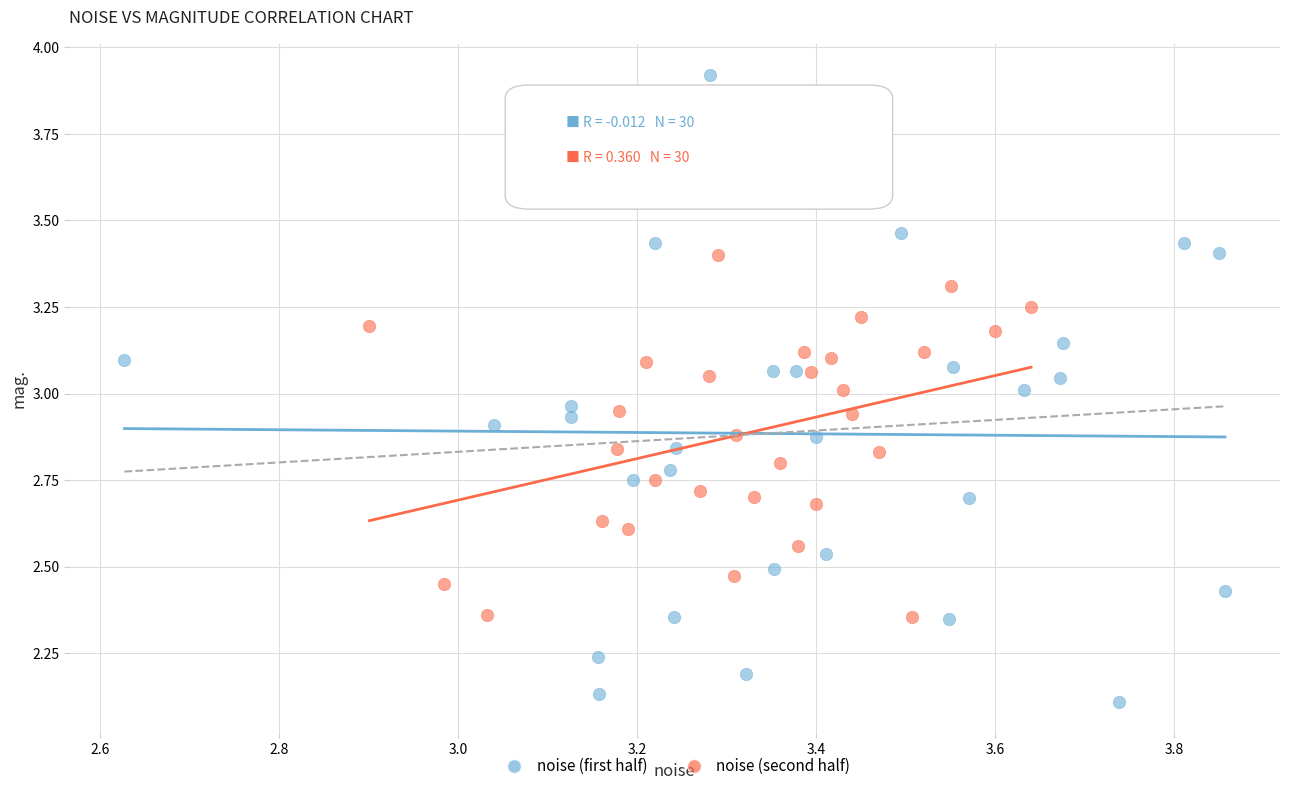

Which series reaches the maximum Y coordinate?

noise (first half)